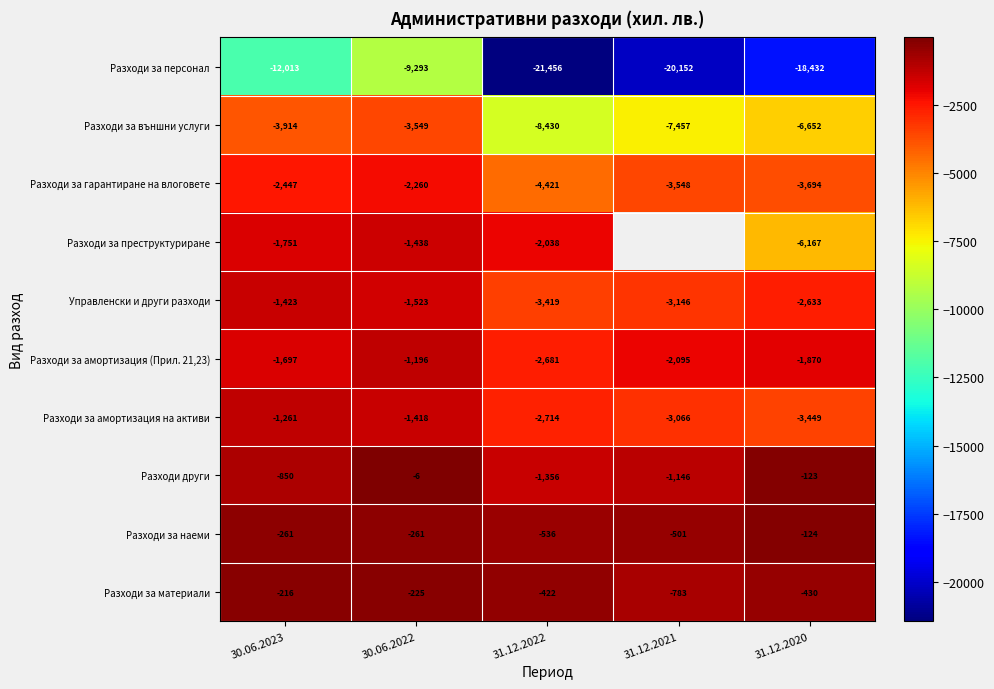

At which category is the sum across all series the highest?

30.06.2022